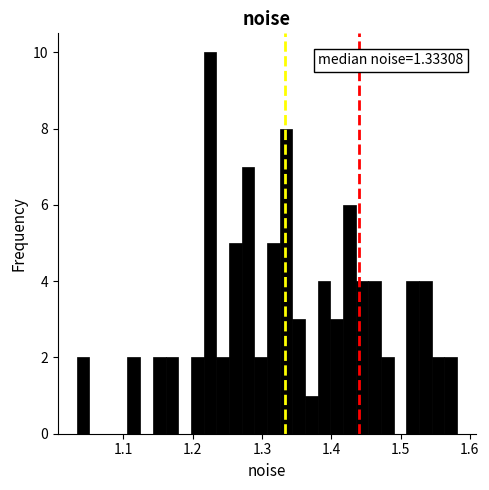

Around what value on the x-axis is the tallest bar? Give the approximate position of its centre, as read against the axis.

1.22